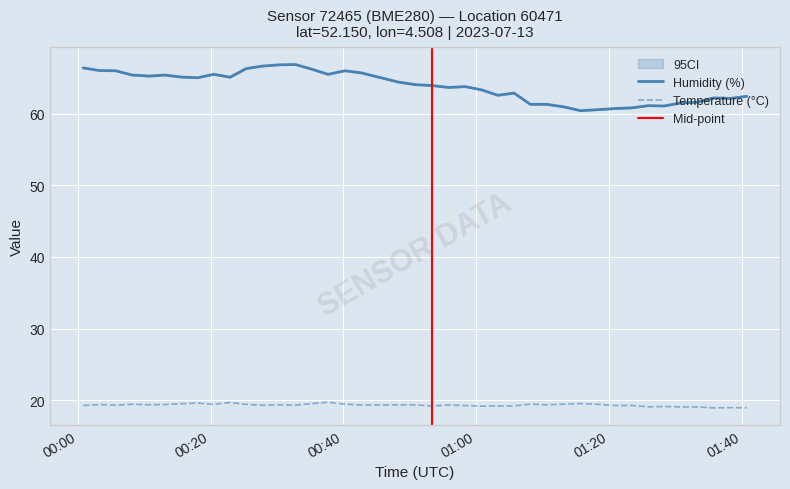

What is the maximum value for Humidity (%)?

66.8